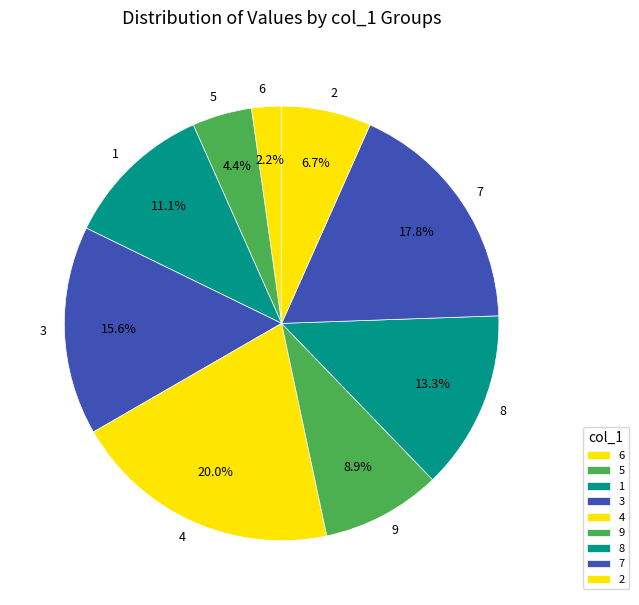

Does any single category account for the majority?

No